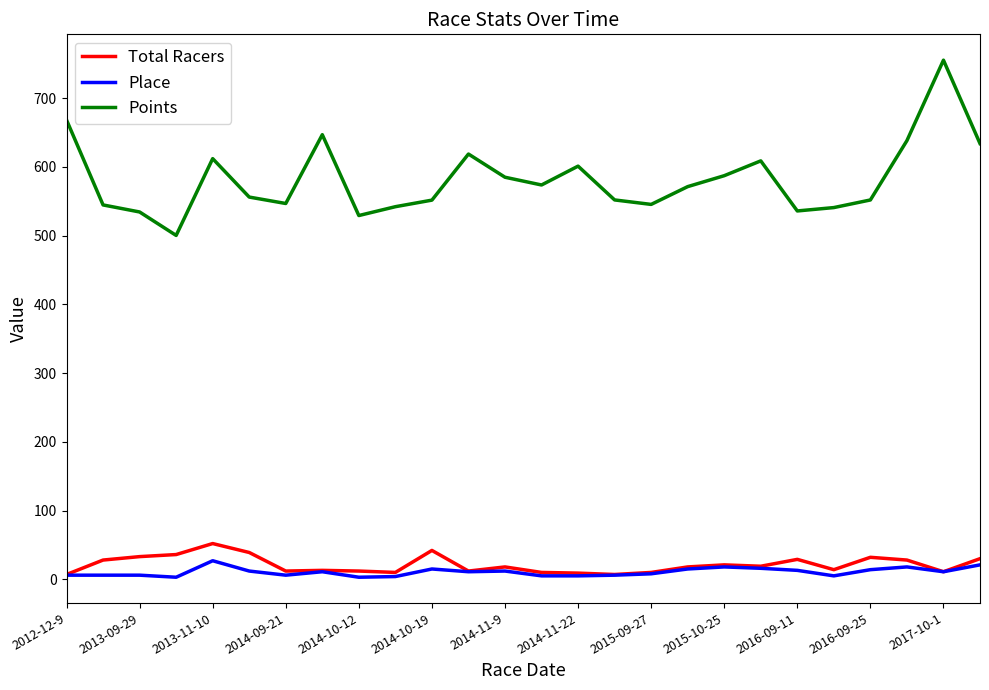

How many values in the Points series are below 571?

13